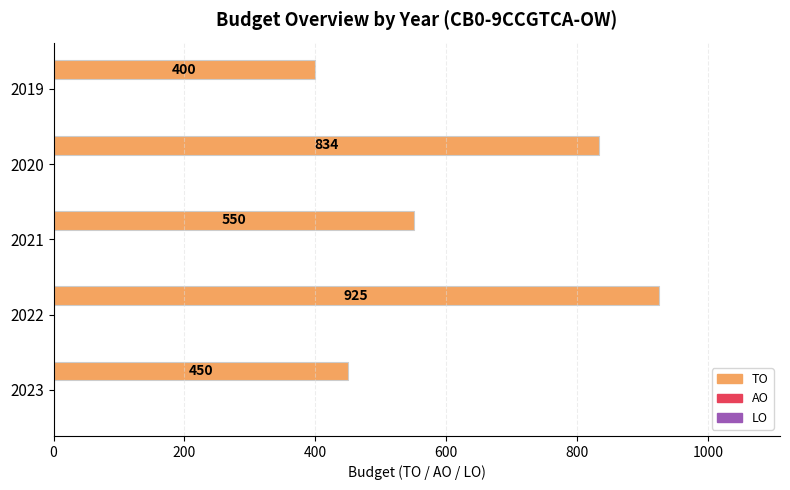

What is the maximum value shown in the chart?

925